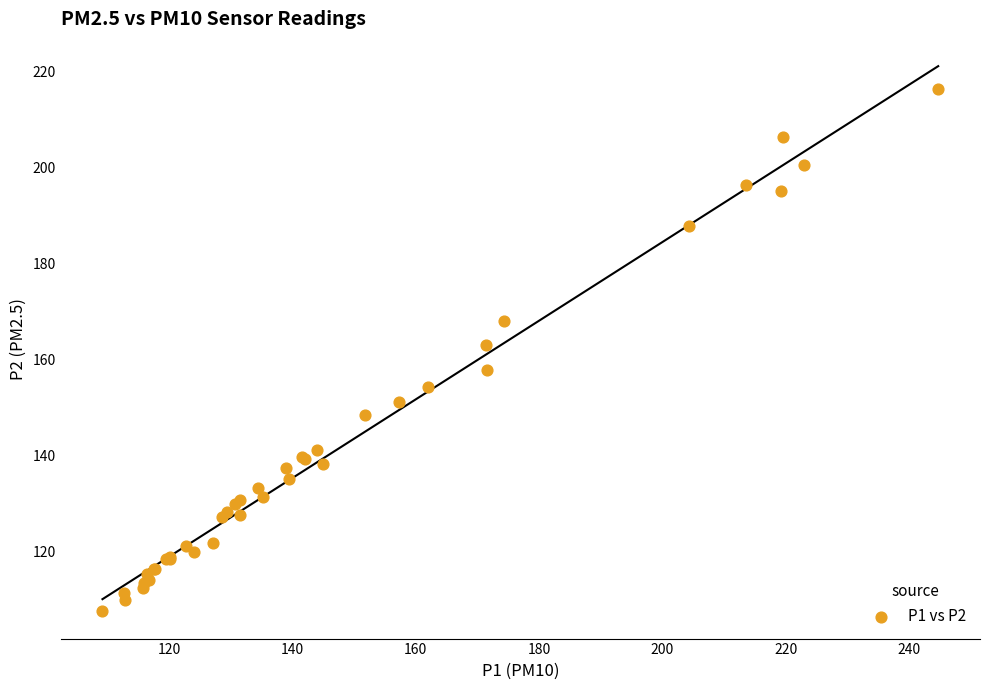

What Y value in the scatter plot is closest to 161?

163.0